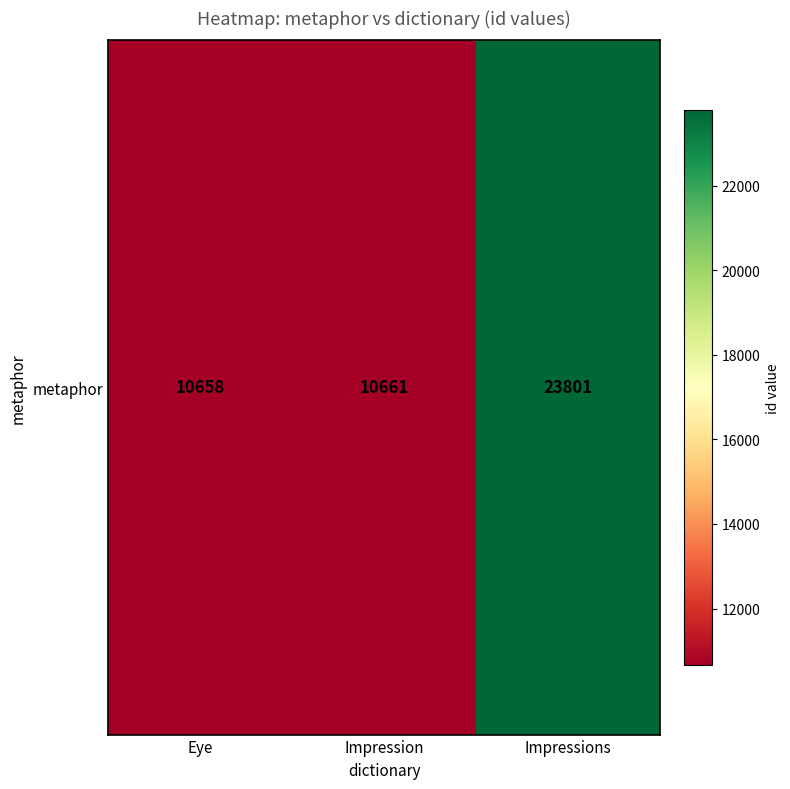

Approximately how many times larger is the value at Impression compared to Impressions?

0.4